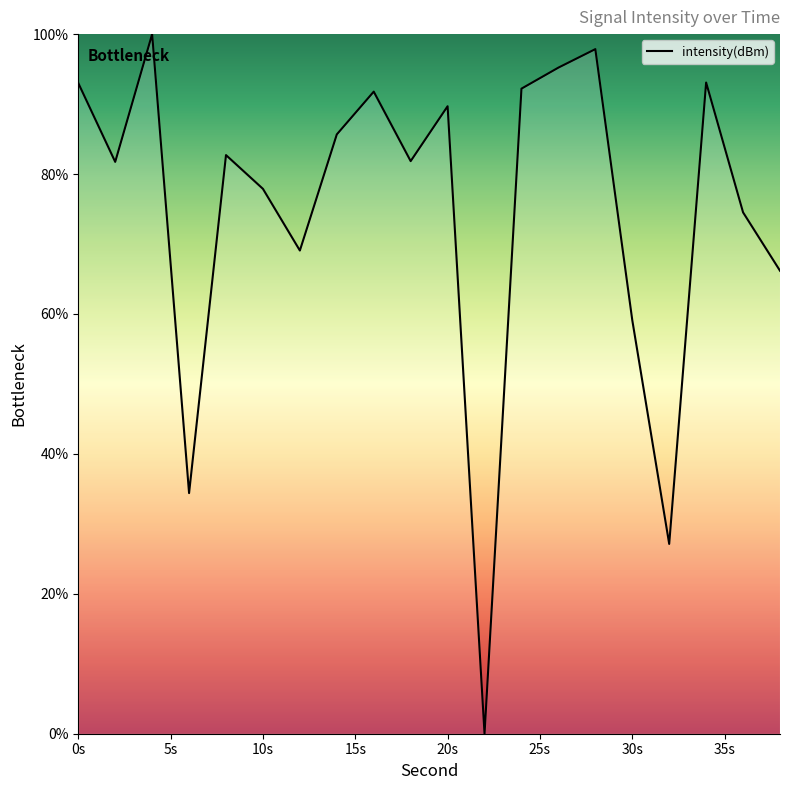

What is the maximum value shown in the chart?

100.0